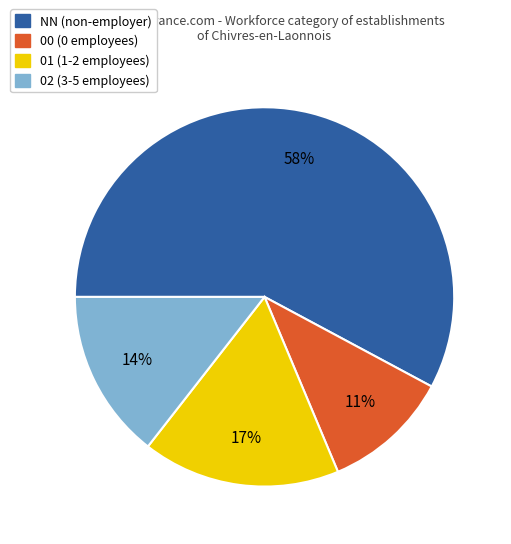

To the nearest percent, what is the combined percentage of 01 and 00?

28%